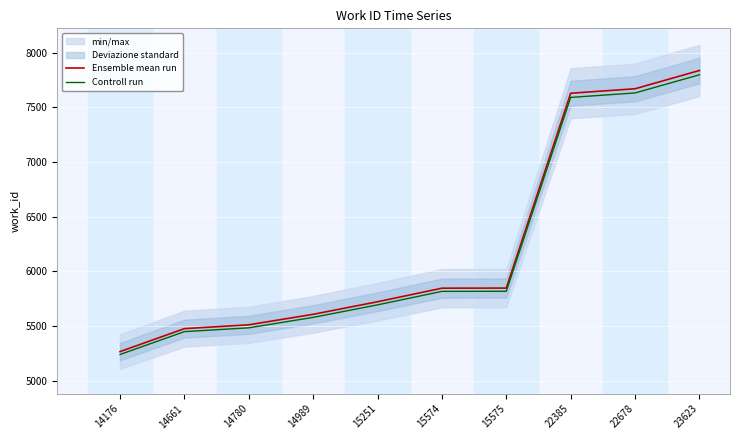

Rank the series by their average value, from highest to lowest.

Ensemble mean run, Controll run